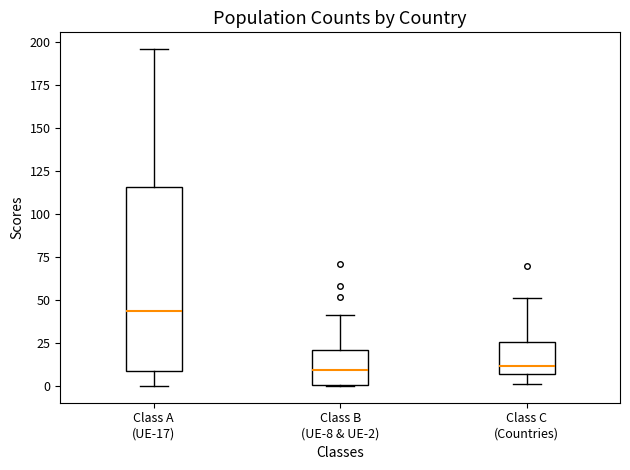

Reading left to right, read every box against the y-axis: the position of its median line, the range the box covers, and the ends of its whiskers. The values are not printed on the chart, so give them approximately, as read against the axis.

Class A (UE-17): median 45, box 10 to 115, whiskers 0 to 195
Class B (UE-8 & UE-2): median 10, box 0 to 20, whiskers 0 to 40
Class C (Countries): median 10, box 5 to 25, whiskers 0 to 50